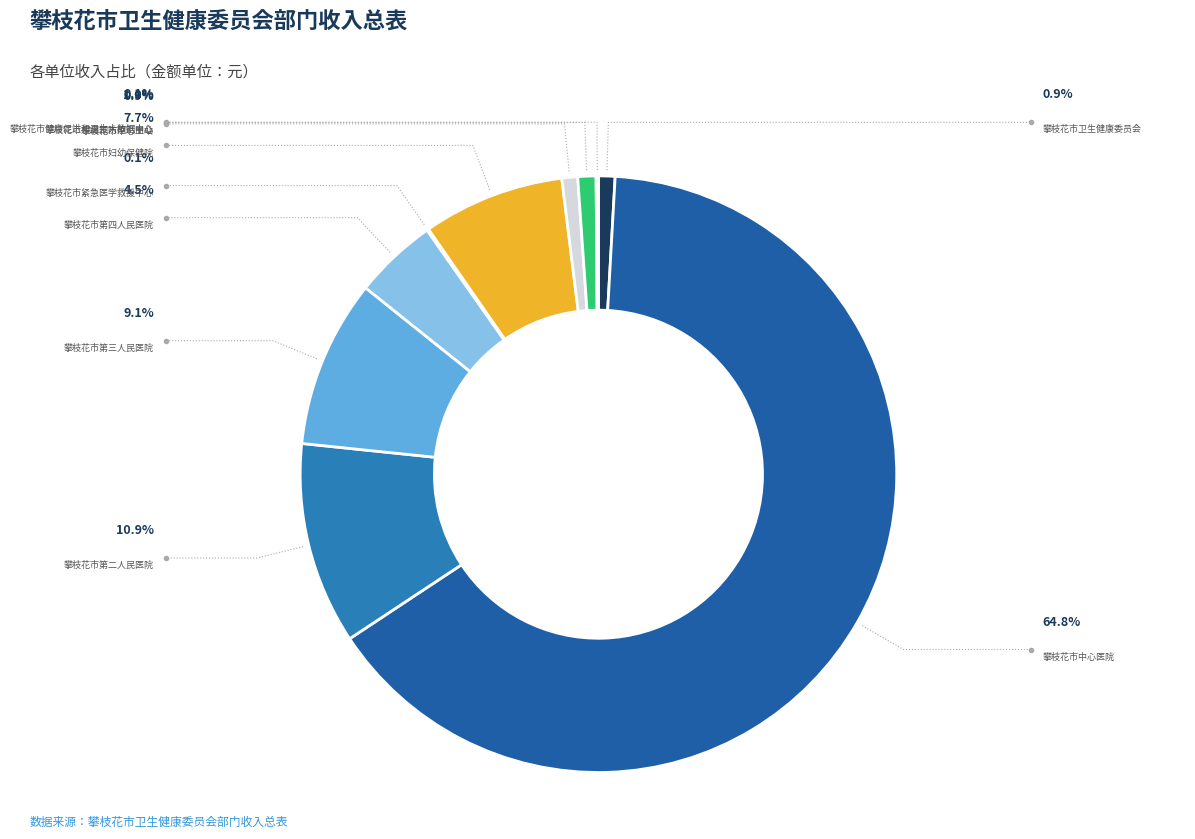

Is it true that 攀枝花市中心医院 is 65% of the pie?

True